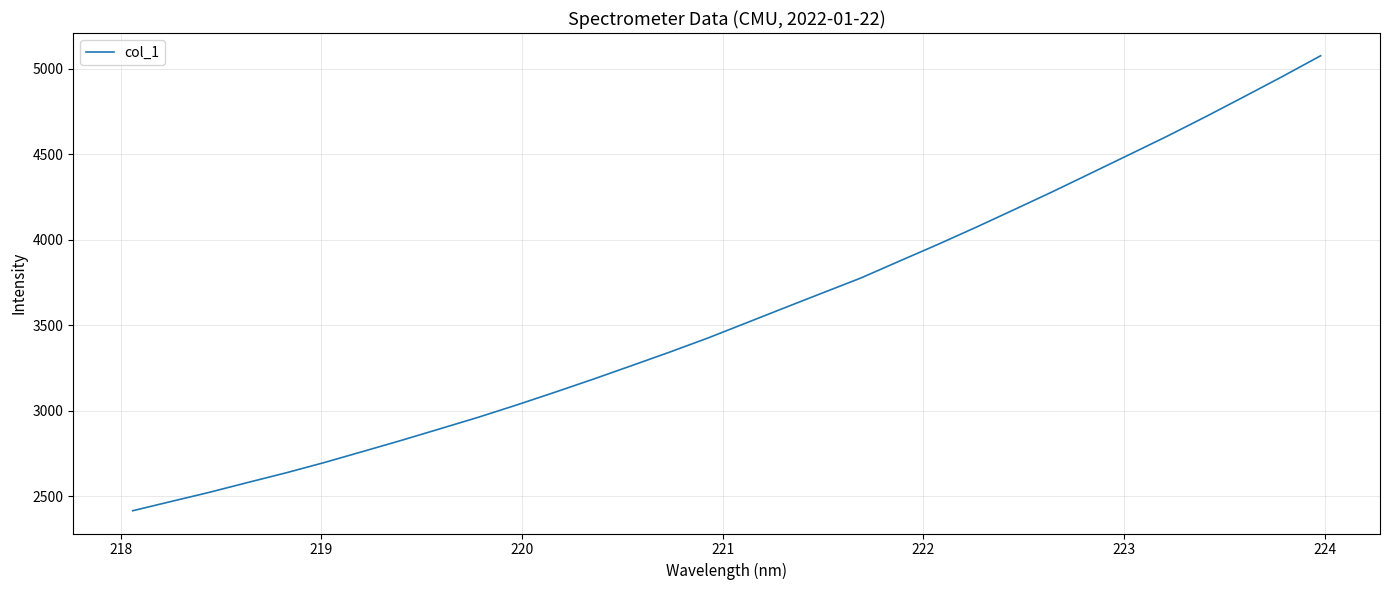

What is the maximum value shown in the chart?

5075.1